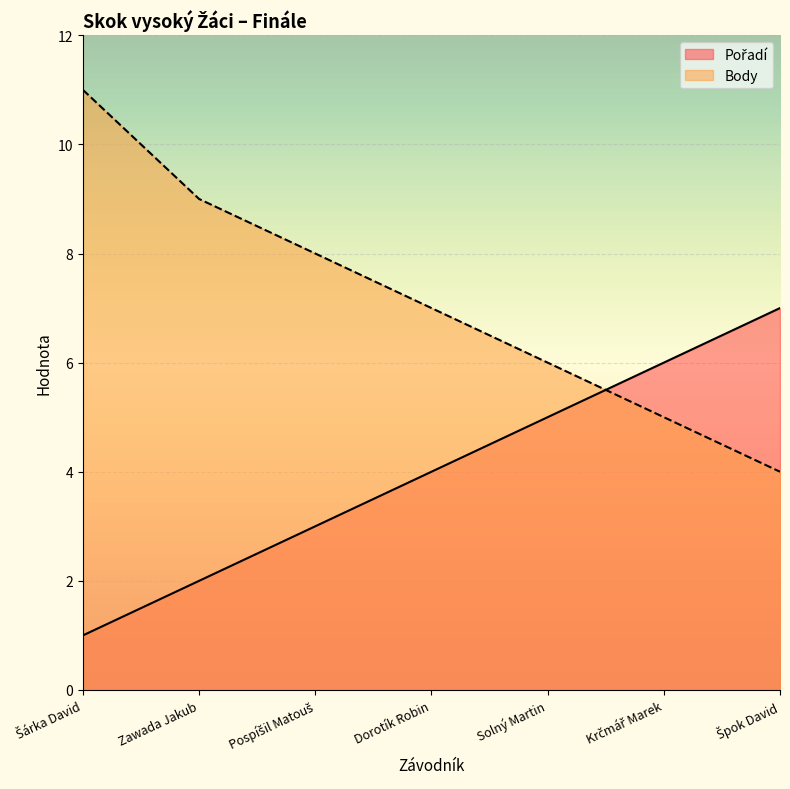

Does the chart display data point markers on the line(s)?

No